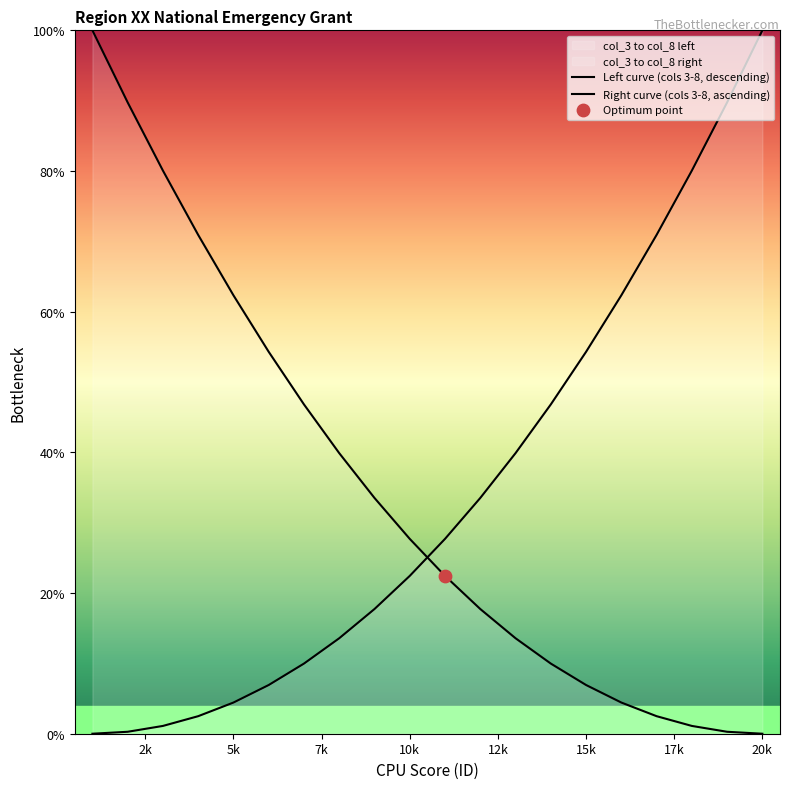

Which series reaches the maximum Y coordinate?

Left curve (cols 3-8, descending)